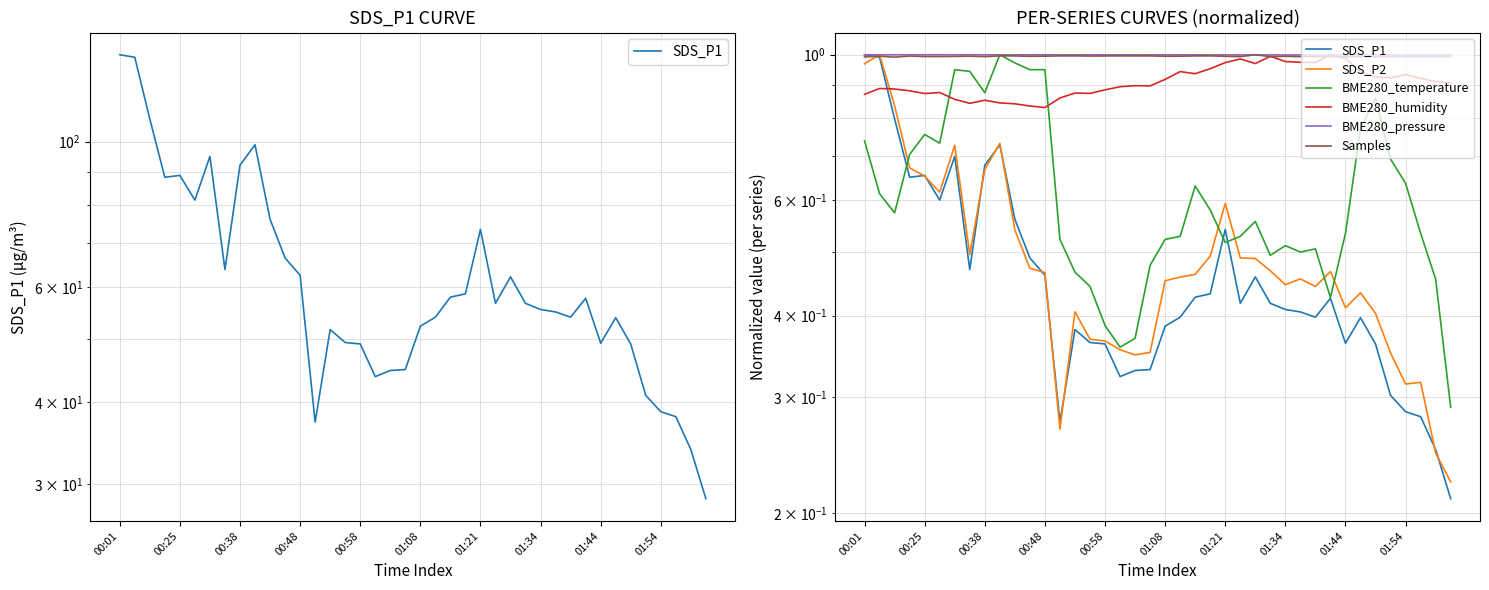

What value does the Samples series have at 01:34?

1.0